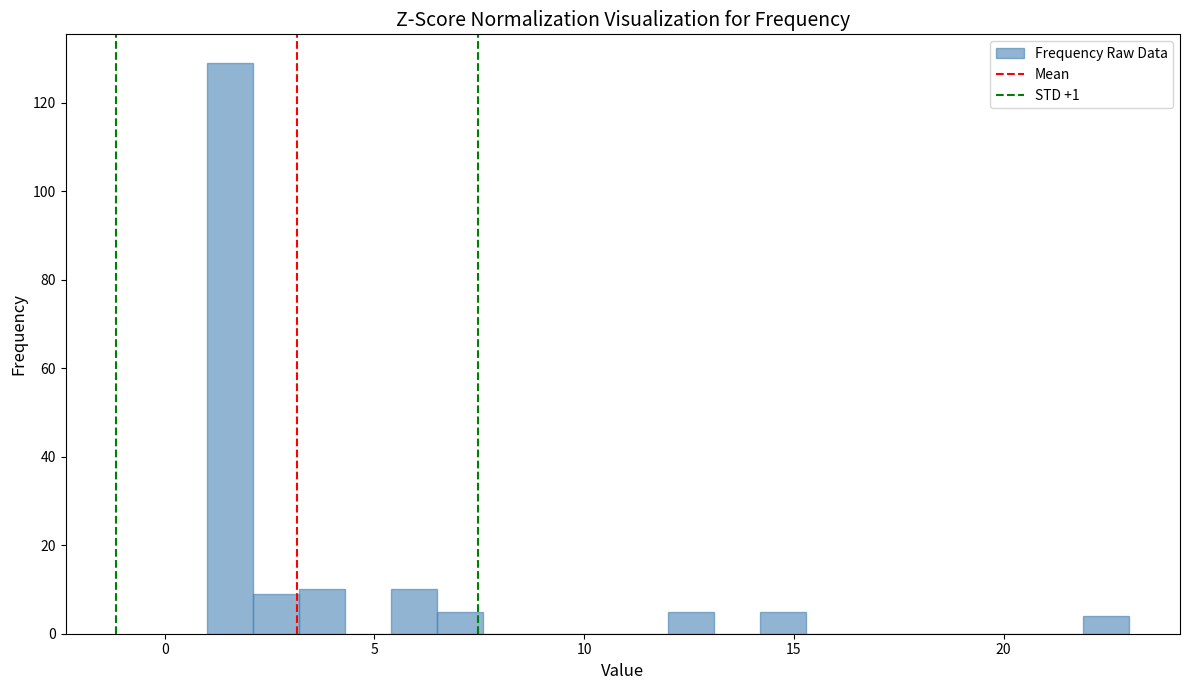

Around what value on the x-axis is the tallest bar? Give the approximate position of its centre, as read against the axis.

1.5